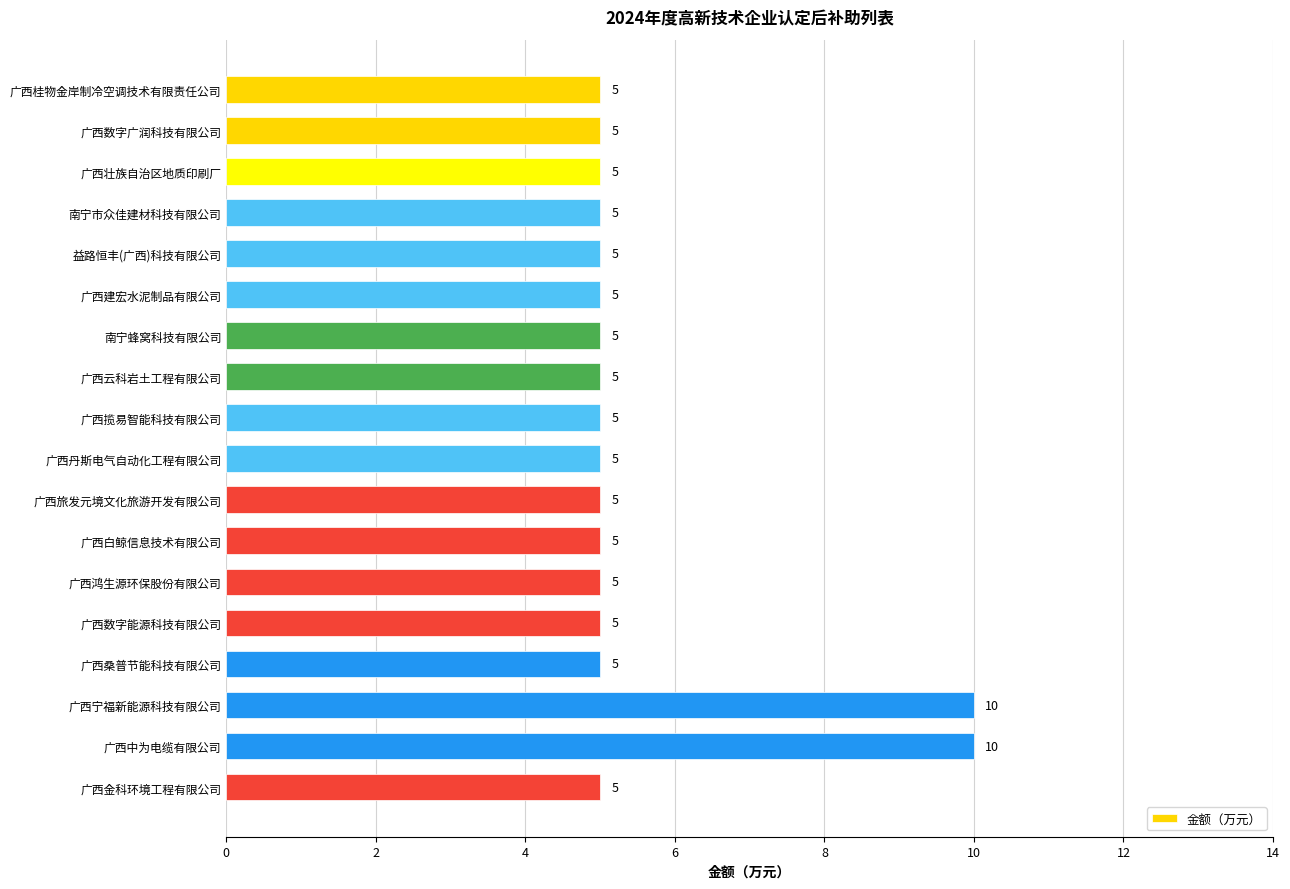

What is the minimum value shown in the chart?

5